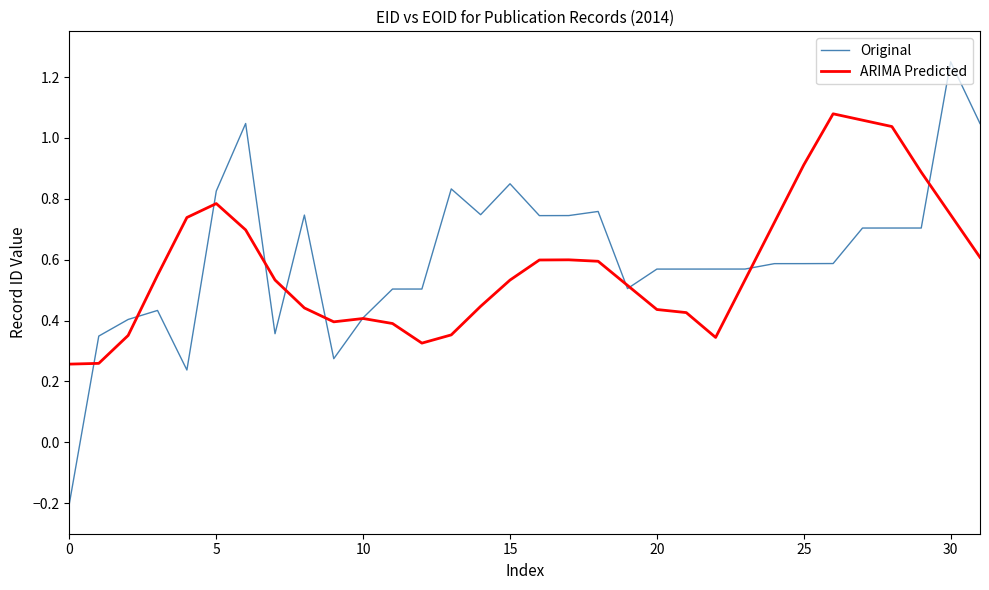

Which series has the largest range (max minus min)?

Original